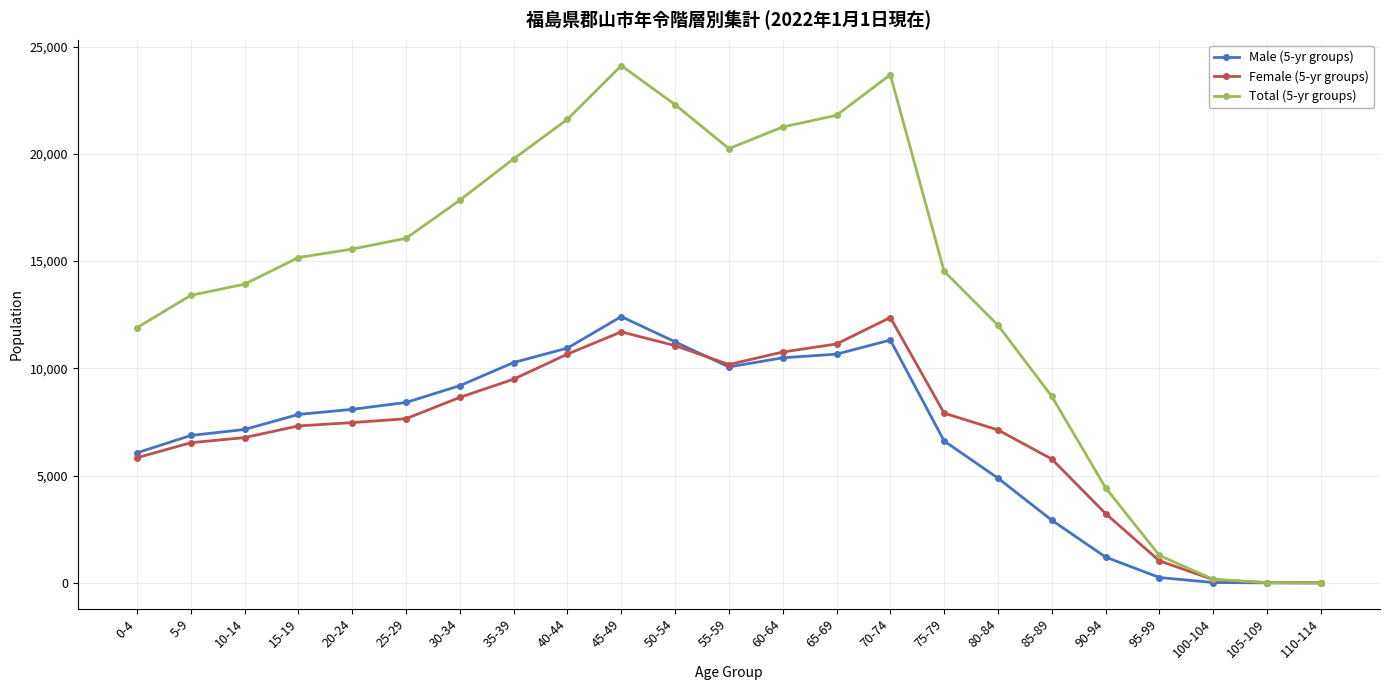

How many data points in Male (5-yr groups) are less than 7850?

11